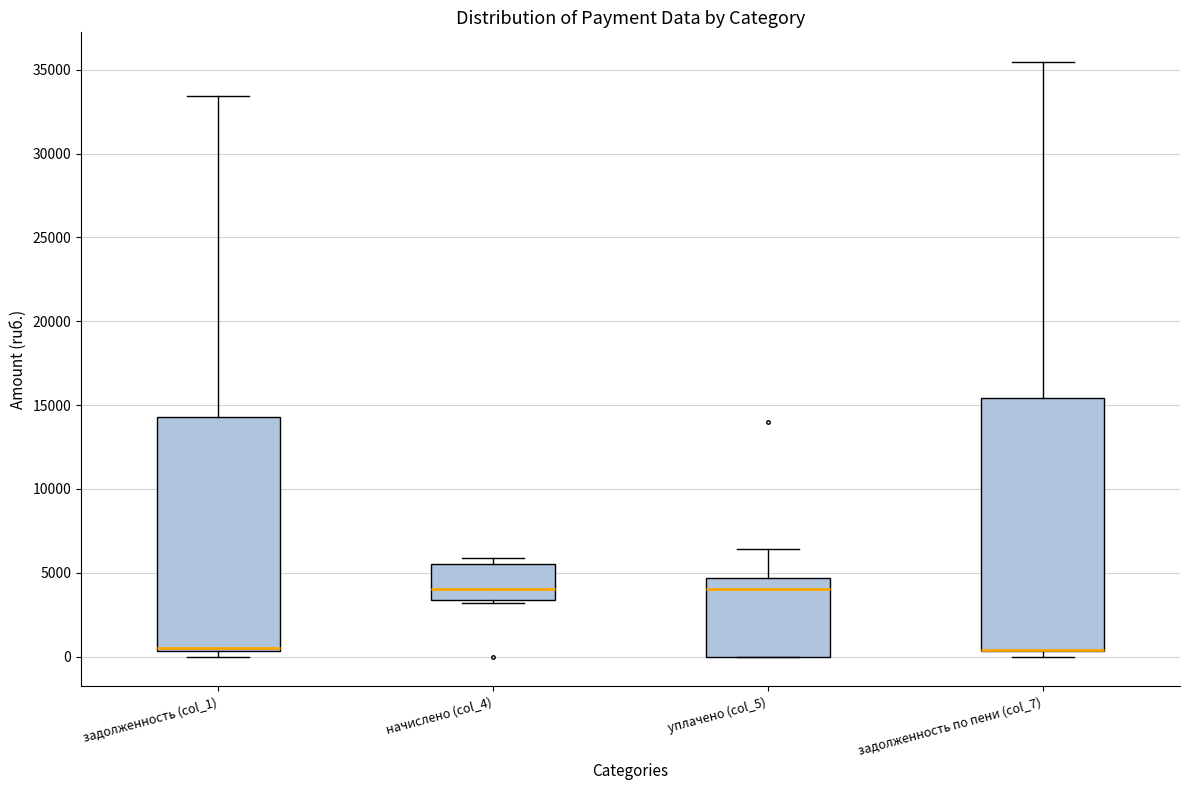

Reading left to right, read every box against the y-axis: the position of its median line, the range the box covers, and the ends of its whiskers. The values are not printed on the chart, so give them approximately, as read against the axis.

задолженность (col_1): median 500 (drawn on the box's lower edge), box 500 to 14500, whiskers 0 to 33500
начислено (col_4): median 4000, box 3500 to 5500, whiskers 3000 to 6000
уплачено (col_5): median 4000, box 0 to 4500, whiskers 0 to 6500
задолженность по пени (col_7): median 500 (drawn on the box's lower edge), box 500 to 15500, whiskers 0 to 35500